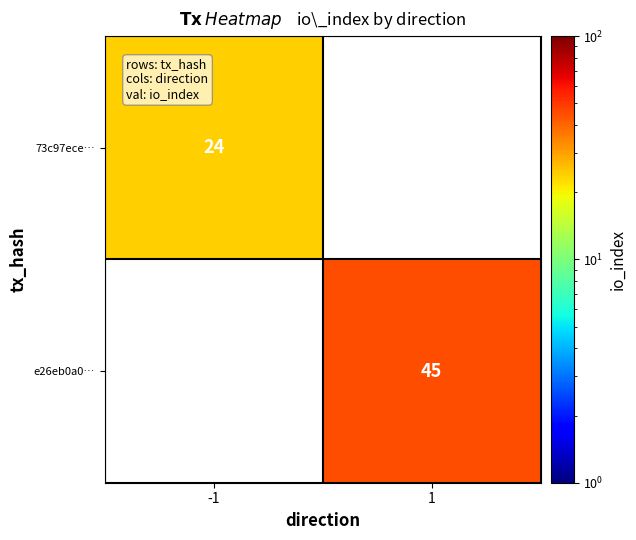

Is the value of 73c97ece… at -1 greater than the value of e26eb0a0… at 1?

No